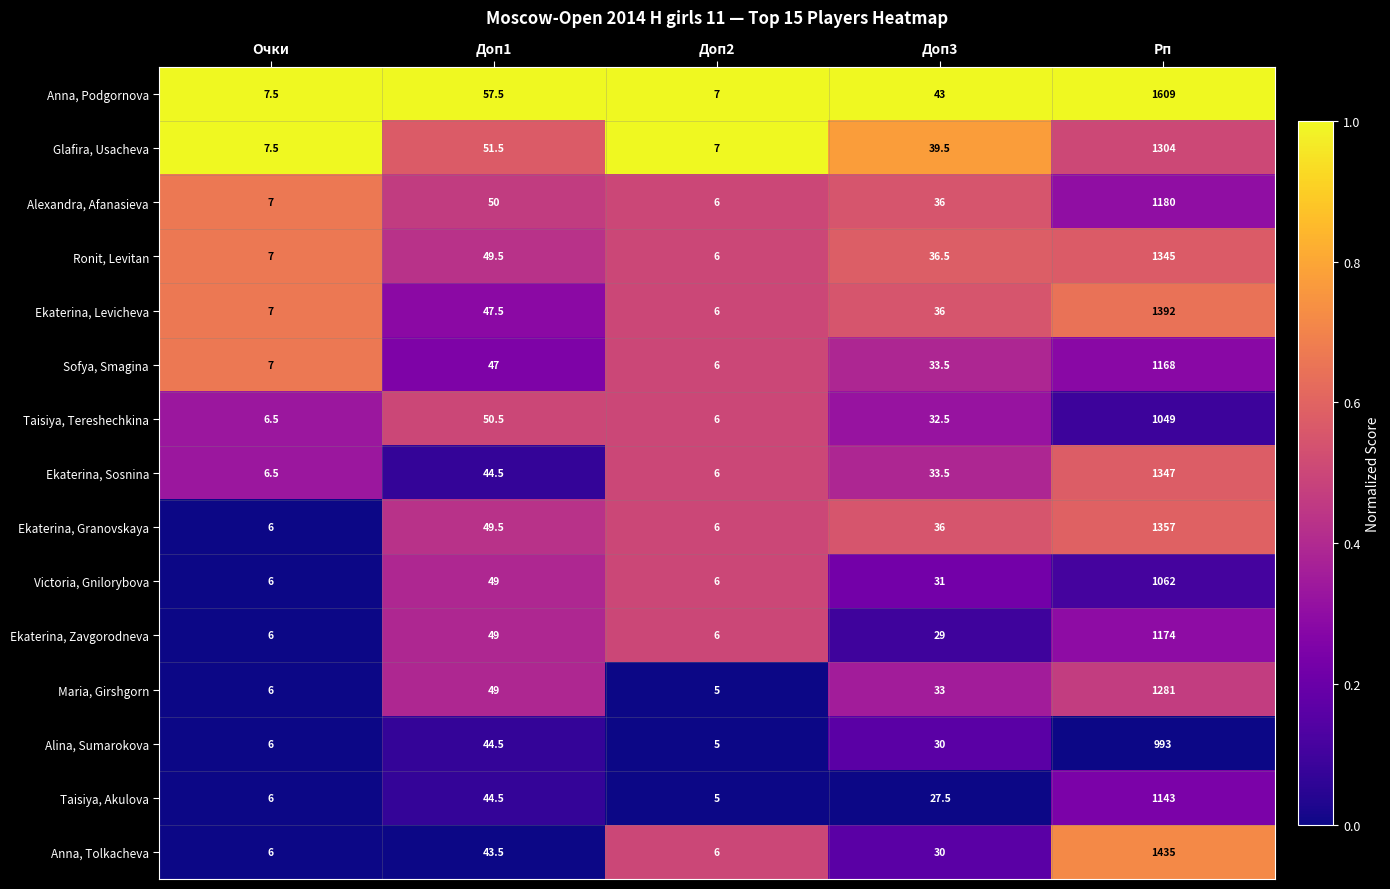

Between Очки and Доп3, which series saw the biggest shift?

Anna, Podgornova